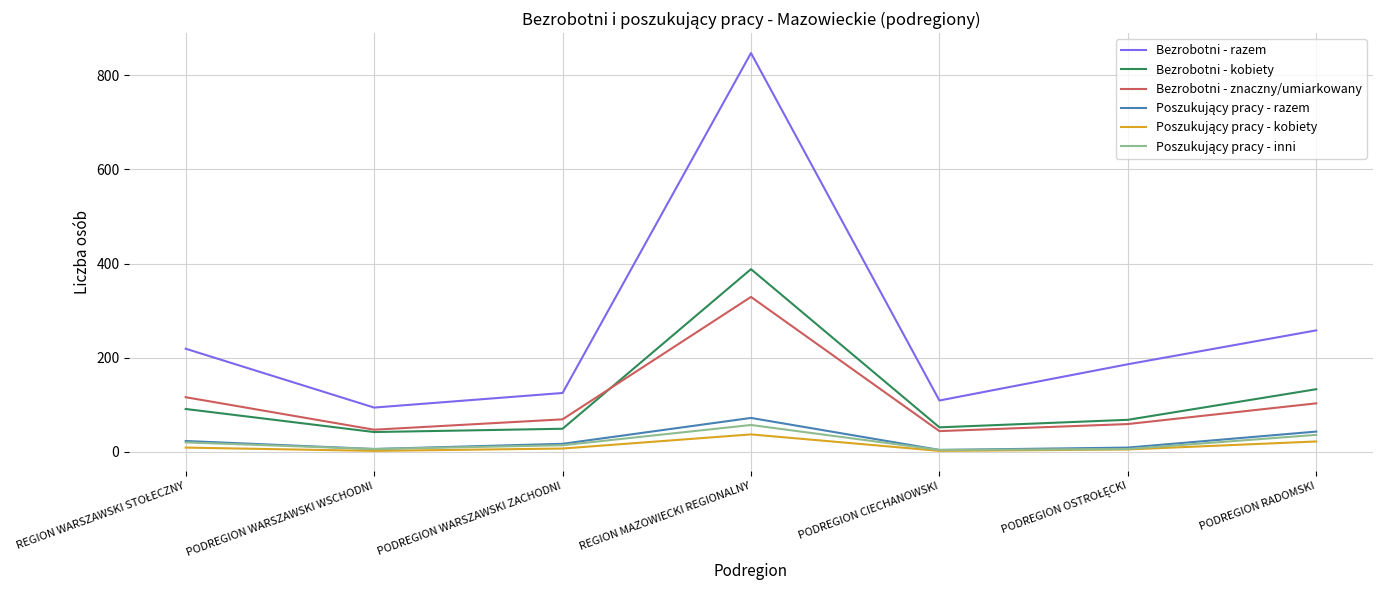

How many series are shown in this chart?

6